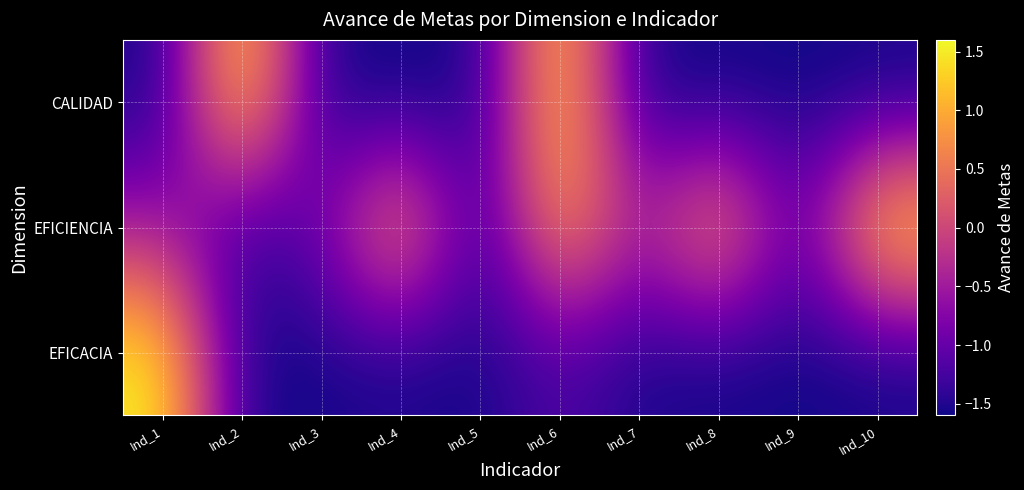

At how many categories does at least one series exceed 1?

6